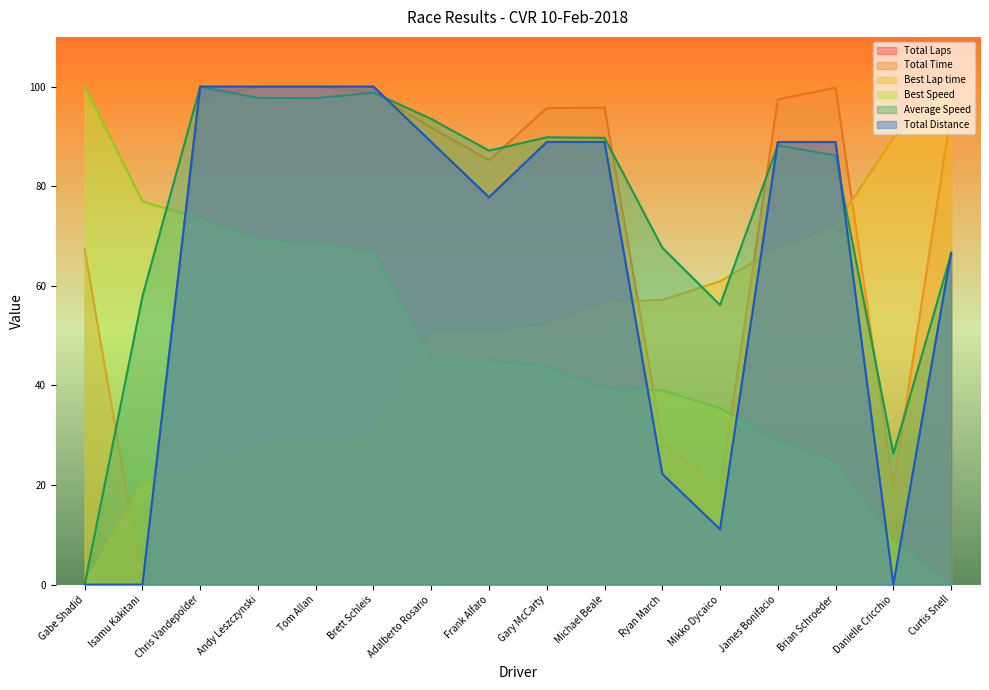

Which series has the widest spread of values?

Total Laps